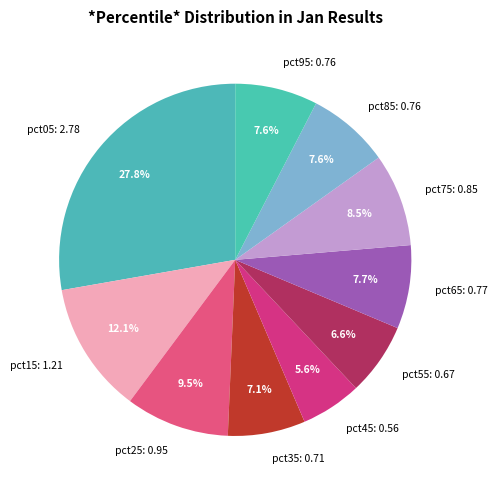

Is there any slice that represents more than half of the pie?

No